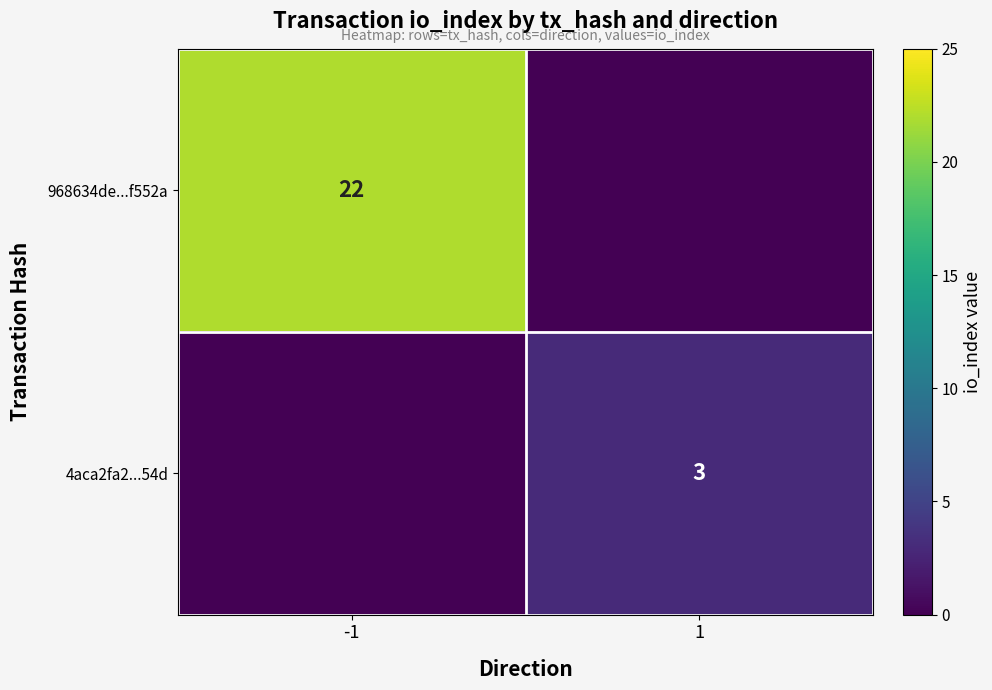

The value of 968634de...f552a at -1 is 22. True or false?

True